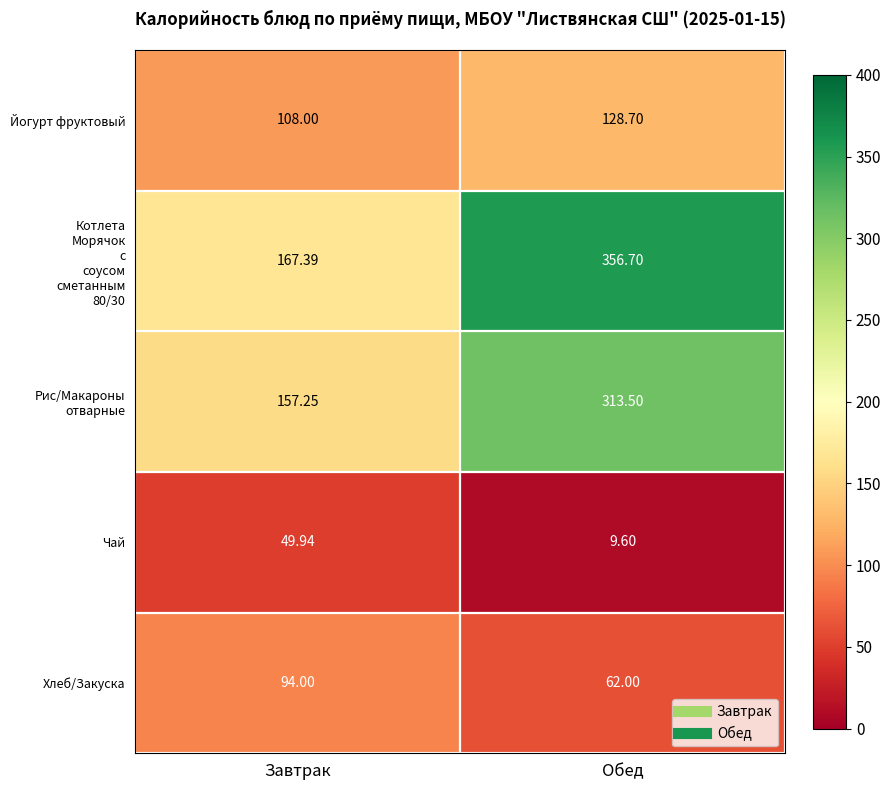

At which category does the chart reach its peak across all series?

Обед